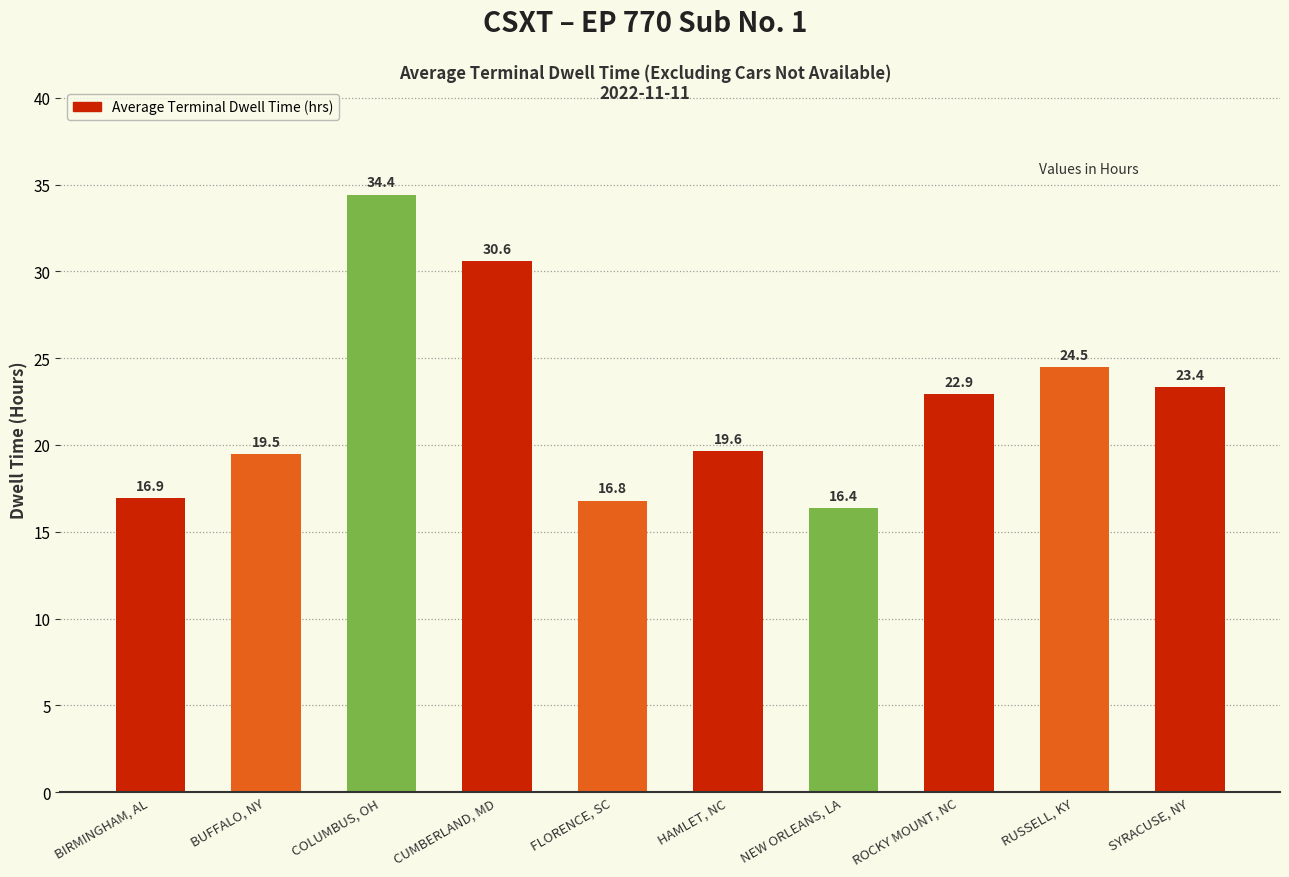

List the labels in order of value, smallest first.

NEW ORLEANS, LA, FLORENCE, SC, BIRMINGHAM, AL, BUFFALO, NY, HAMLET, NC, ROCKY MOUNT, NC, SYRACUSE, NY, RUSSELL, KY, CUMBERLAND, MD, COLUMBUS, OH